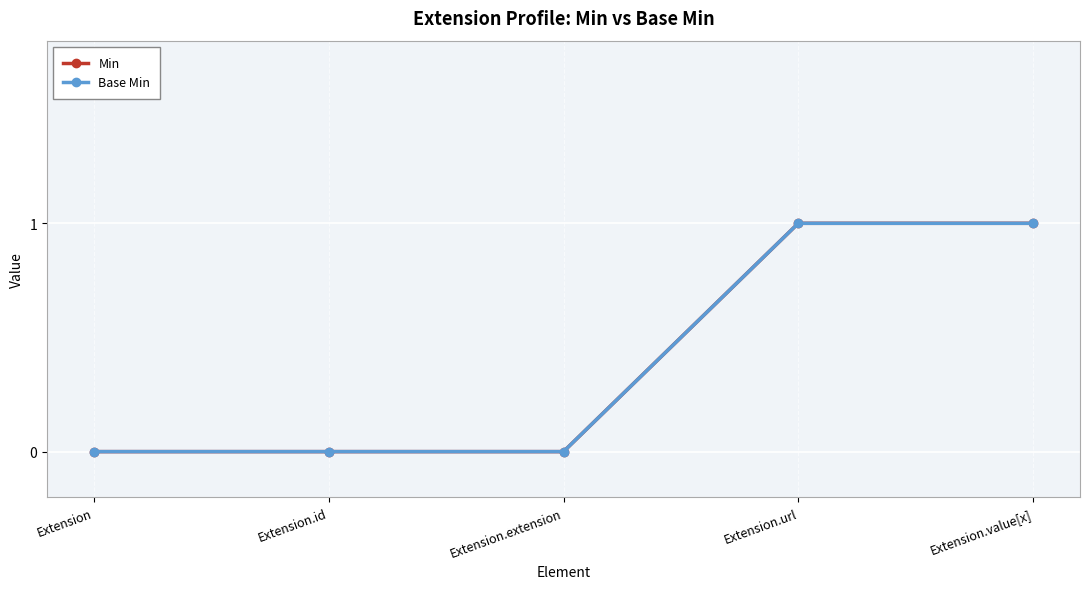

What is the greatest value displayed?

1